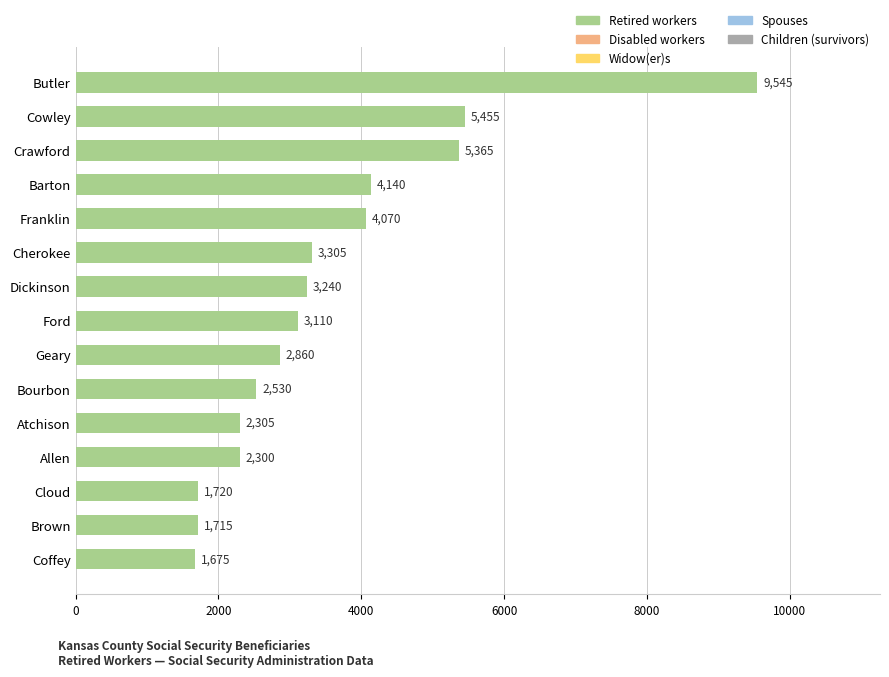

How many series are shown in this chart?

1